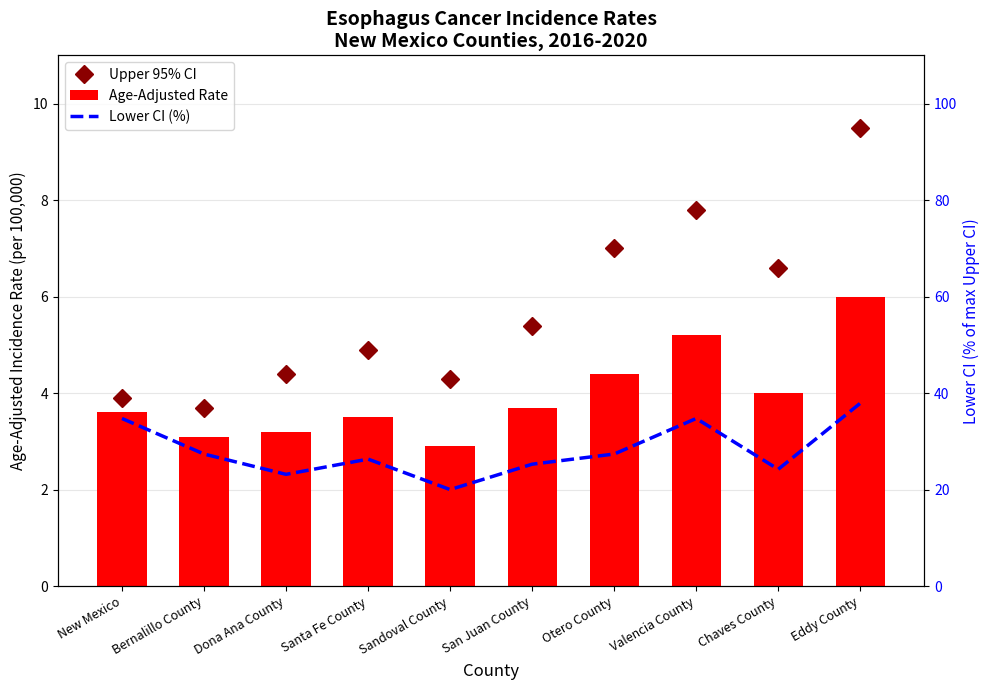

What position from the right is Valencia County?

3